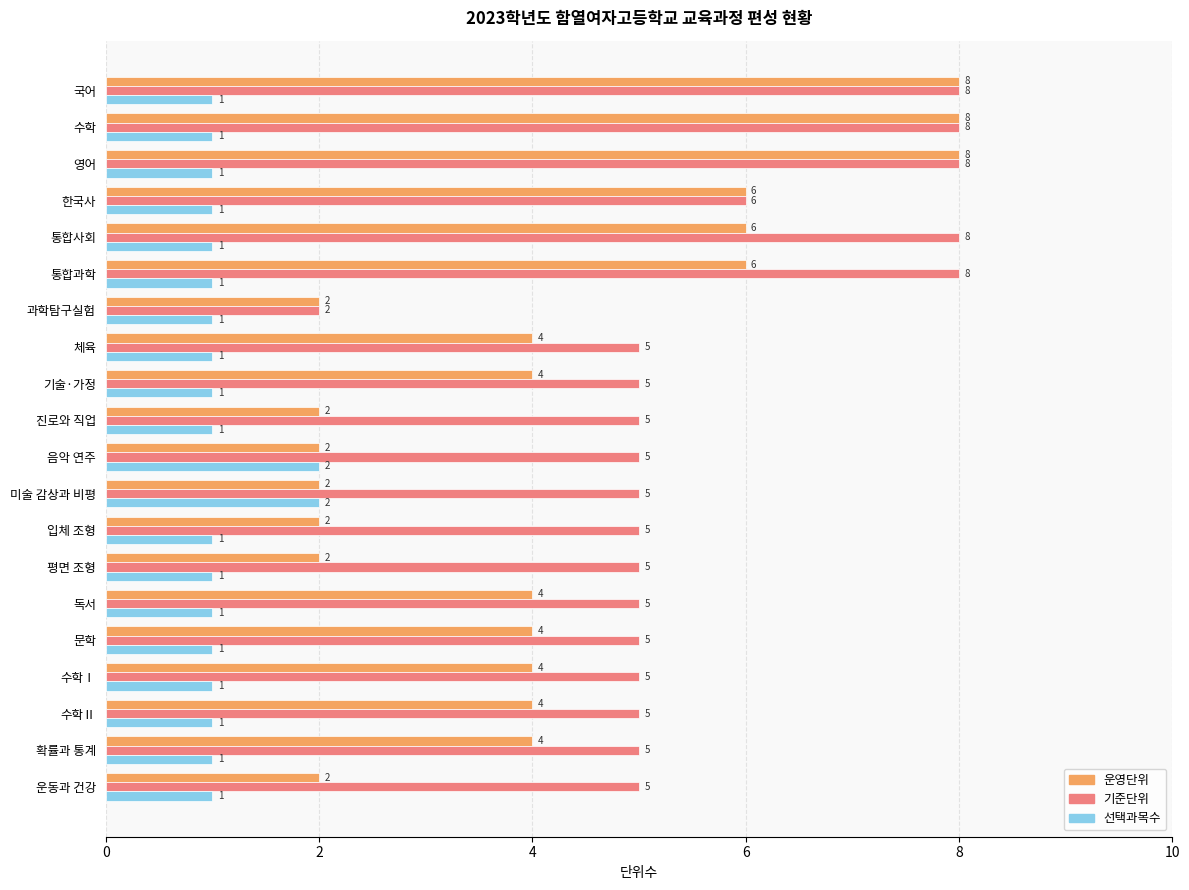

What are all the series names shown in the legend?

운영단위, 기준단위, 선택과목수